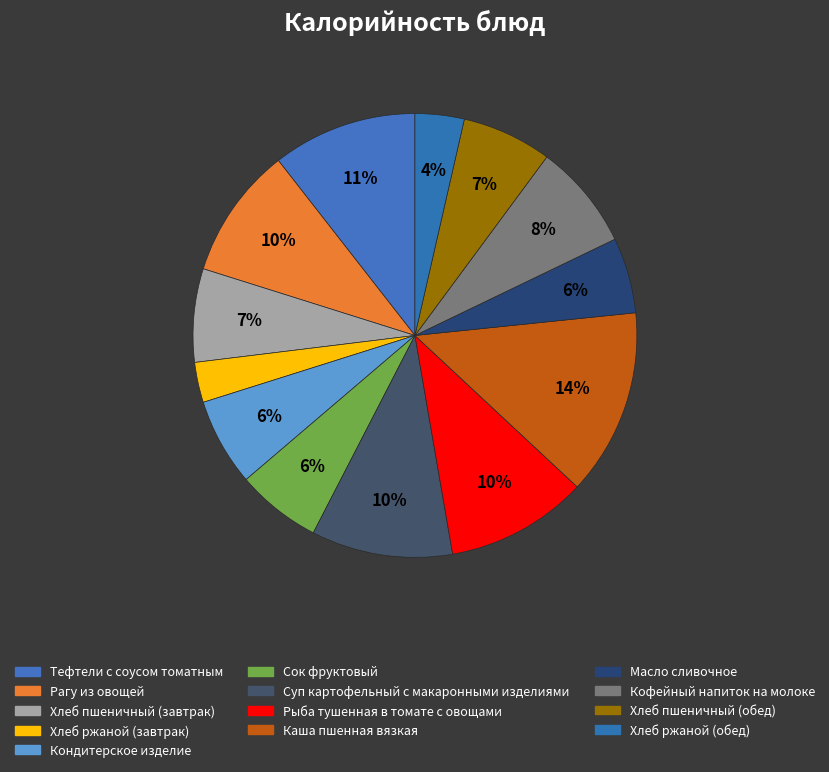

The Масло сливочное slice represents 6% of the pie. True or false?

True